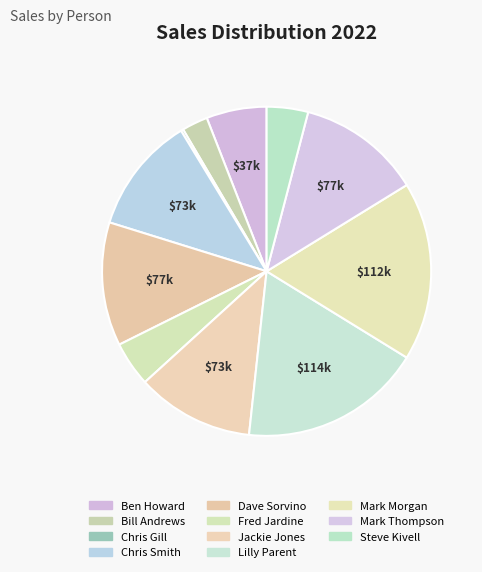

Which category has the smallest portion of the pie?

Chris Gill